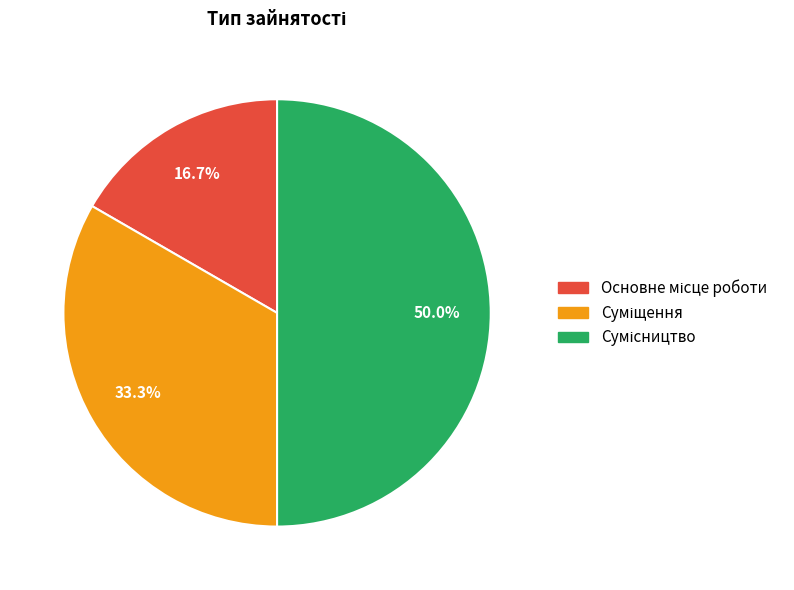

How many slices are in this pie chart?

3